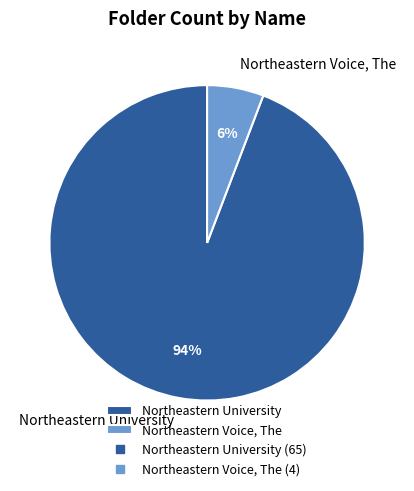

Which category has the smallest portion of the pie?

Northeastern Voice, The